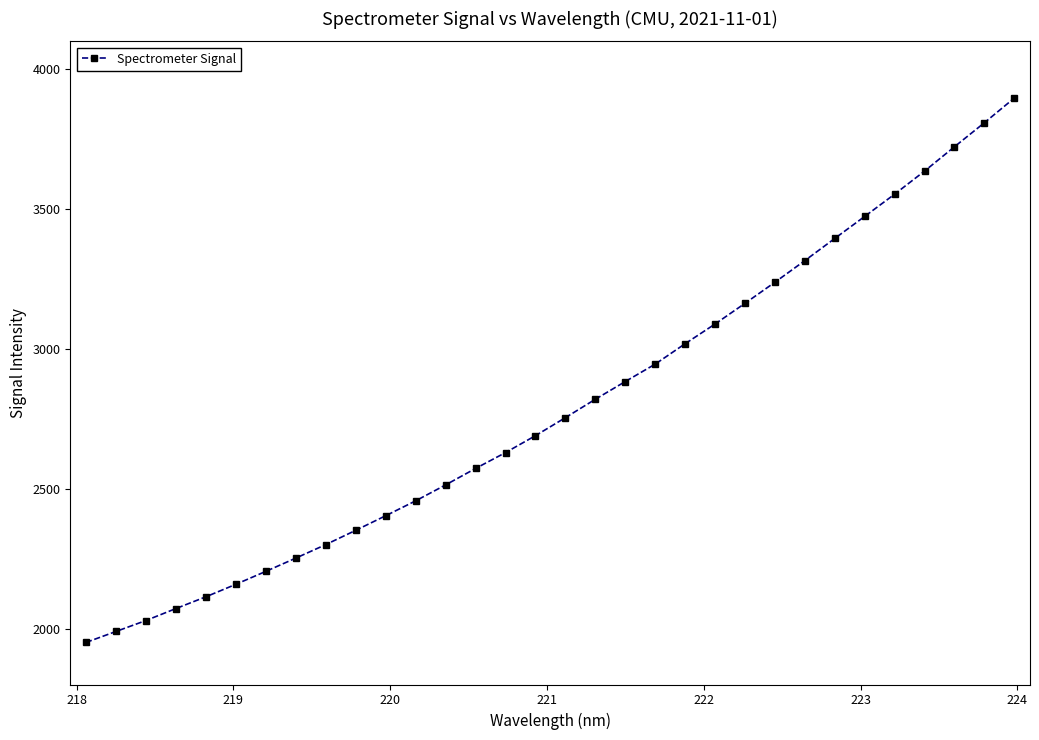

What is the greatest value displayed?

3897.3